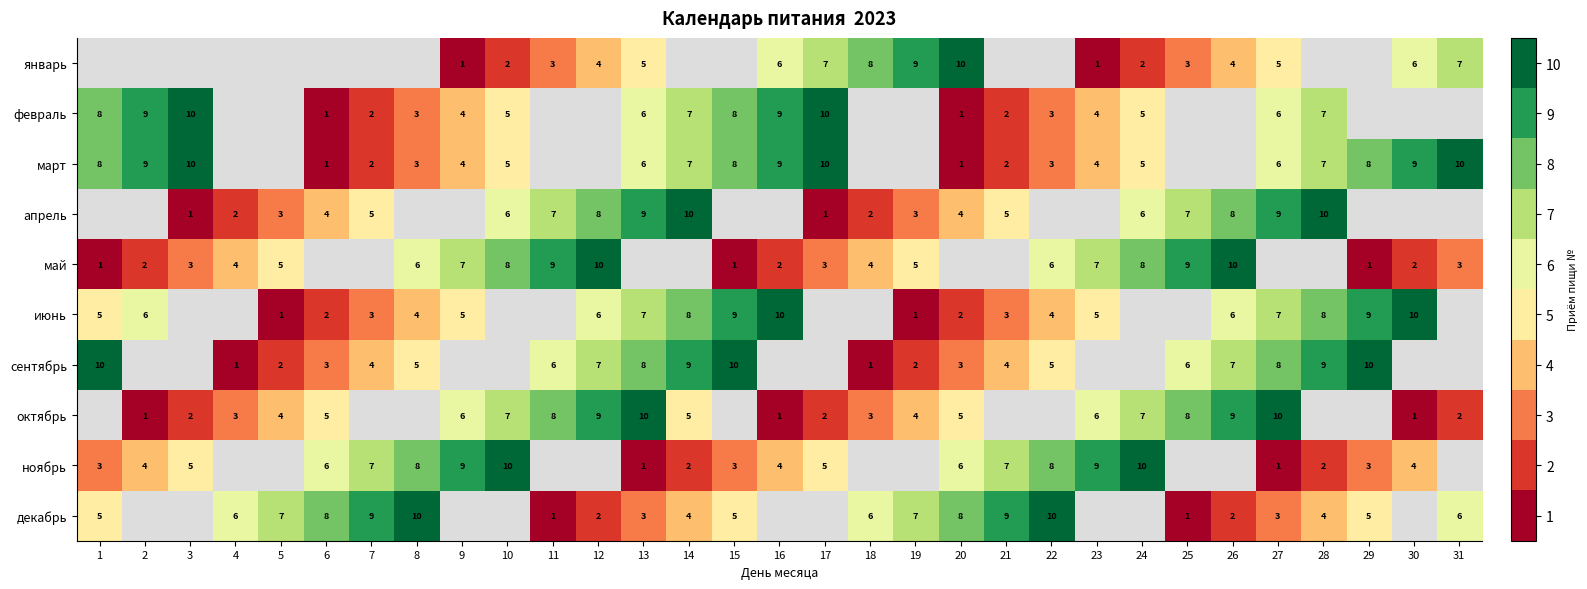

The октябрь series shows 7 at 10. True or false?

True